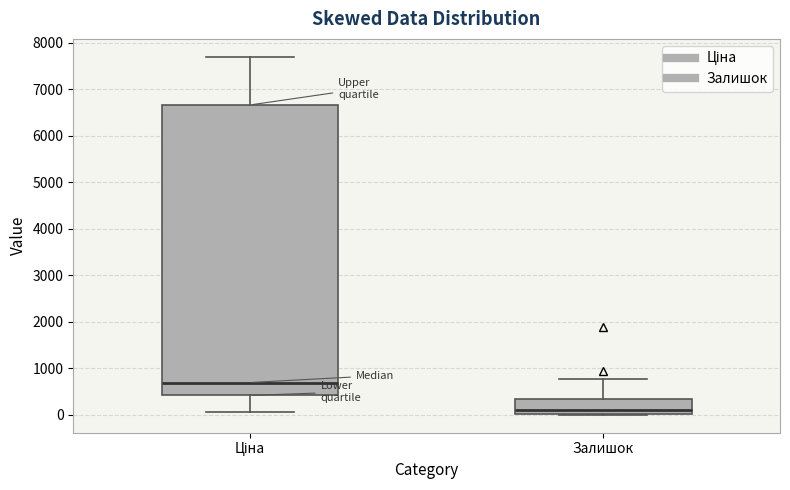

Which box's median line is the lowest?

Залишок